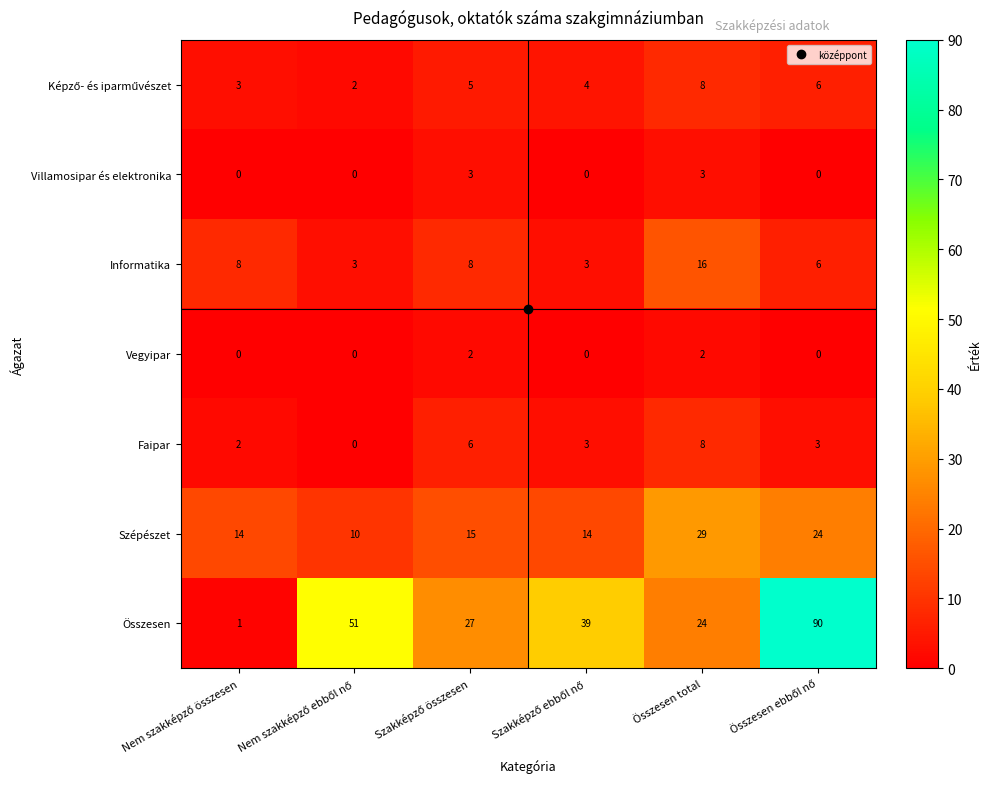

Which series has the largest range (max minus min)?

Összesen